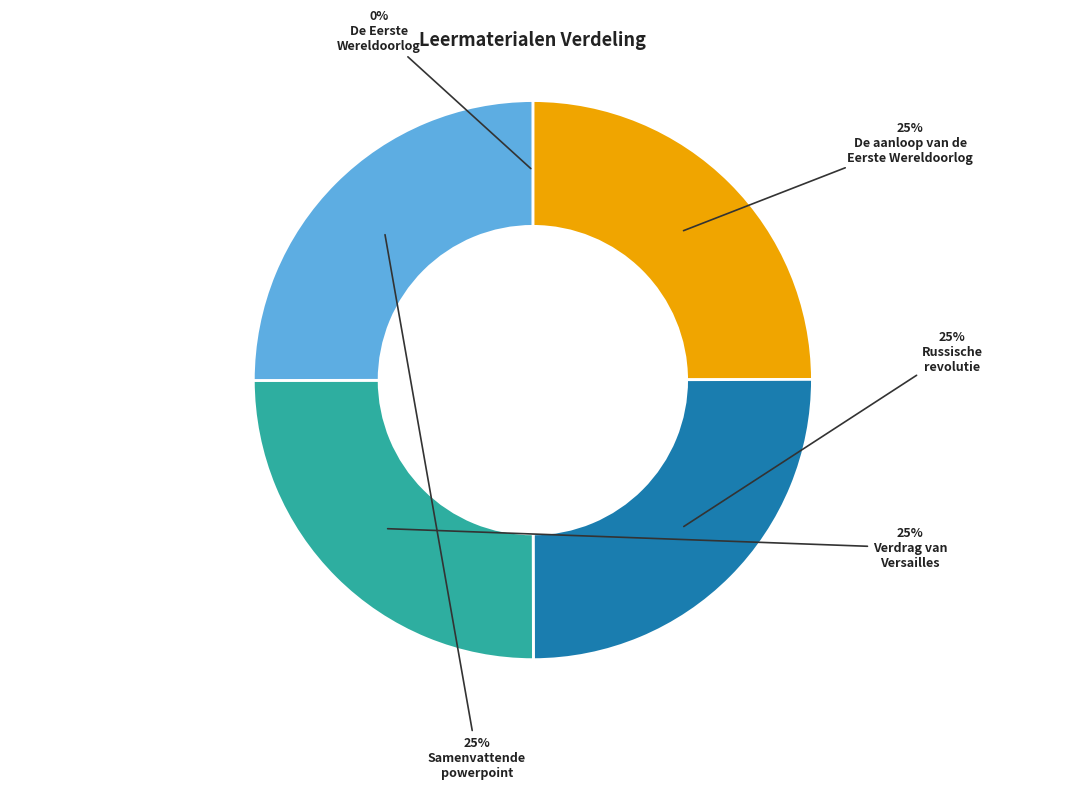

Is there any slice that represents more than half of the pie?

No